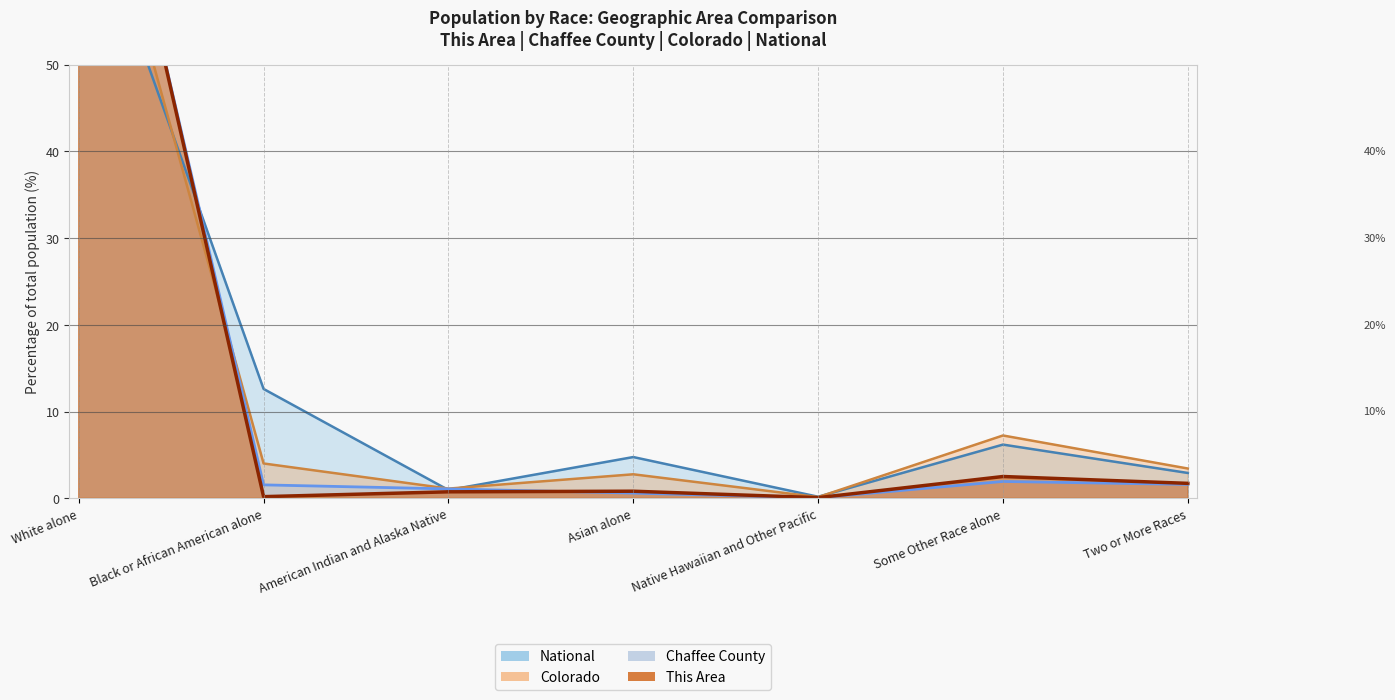

What is the difference between the second highest and minimum values in the This Area series?

2.4